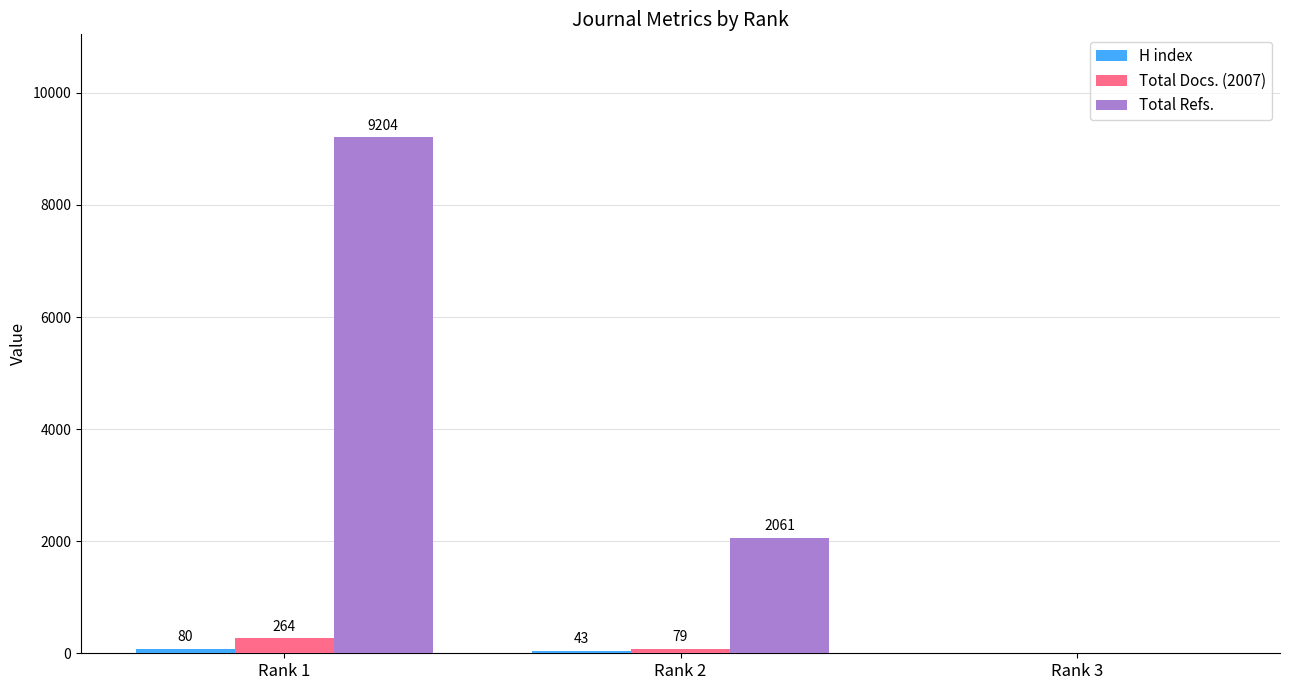

How many values in Total Refs. are above zero?

2